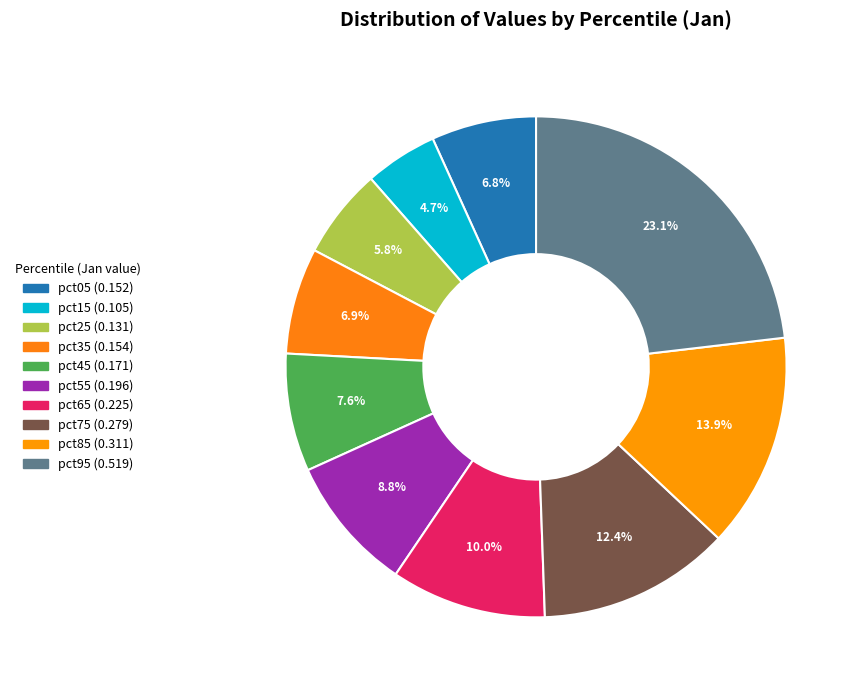

To the nearest percent, what portion does pct55 represent?

9%